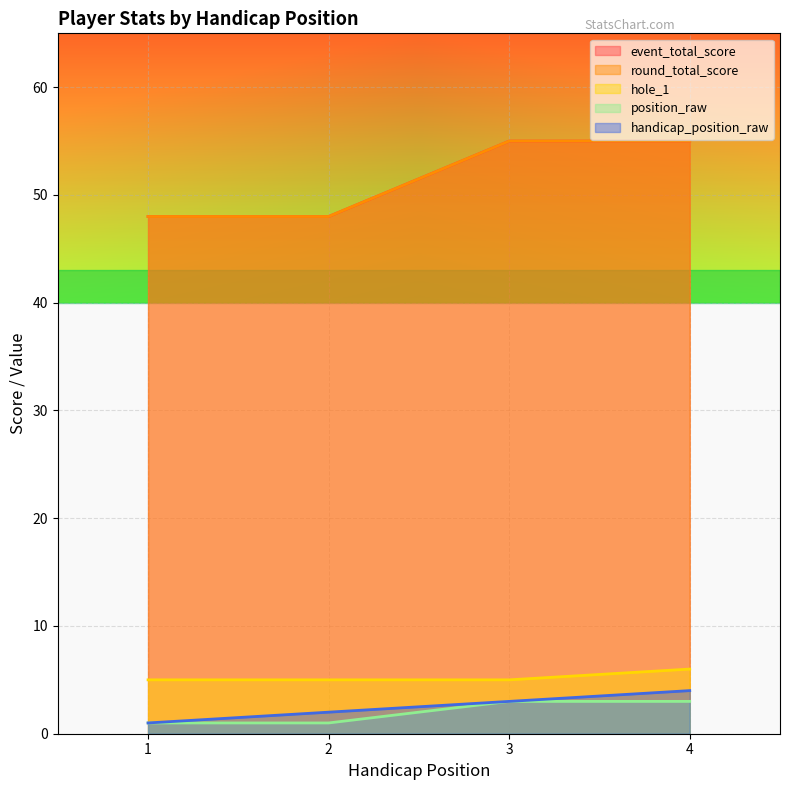

Which series has the largest range (max minus min)?

event_total_score